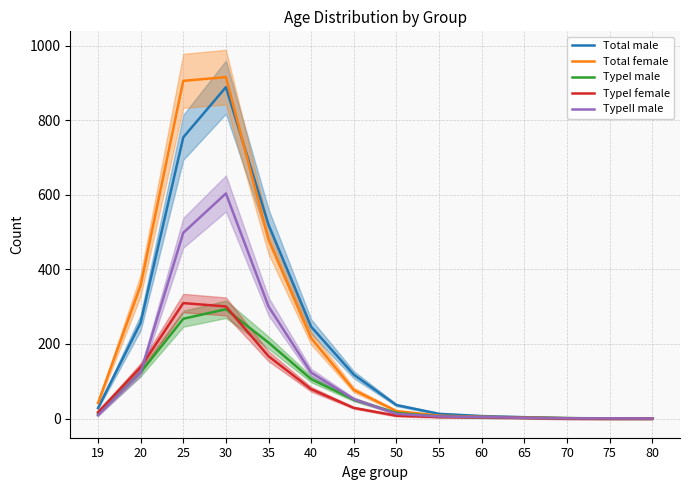

True or false: TypeI female has a value of 41.9 at 35.

False